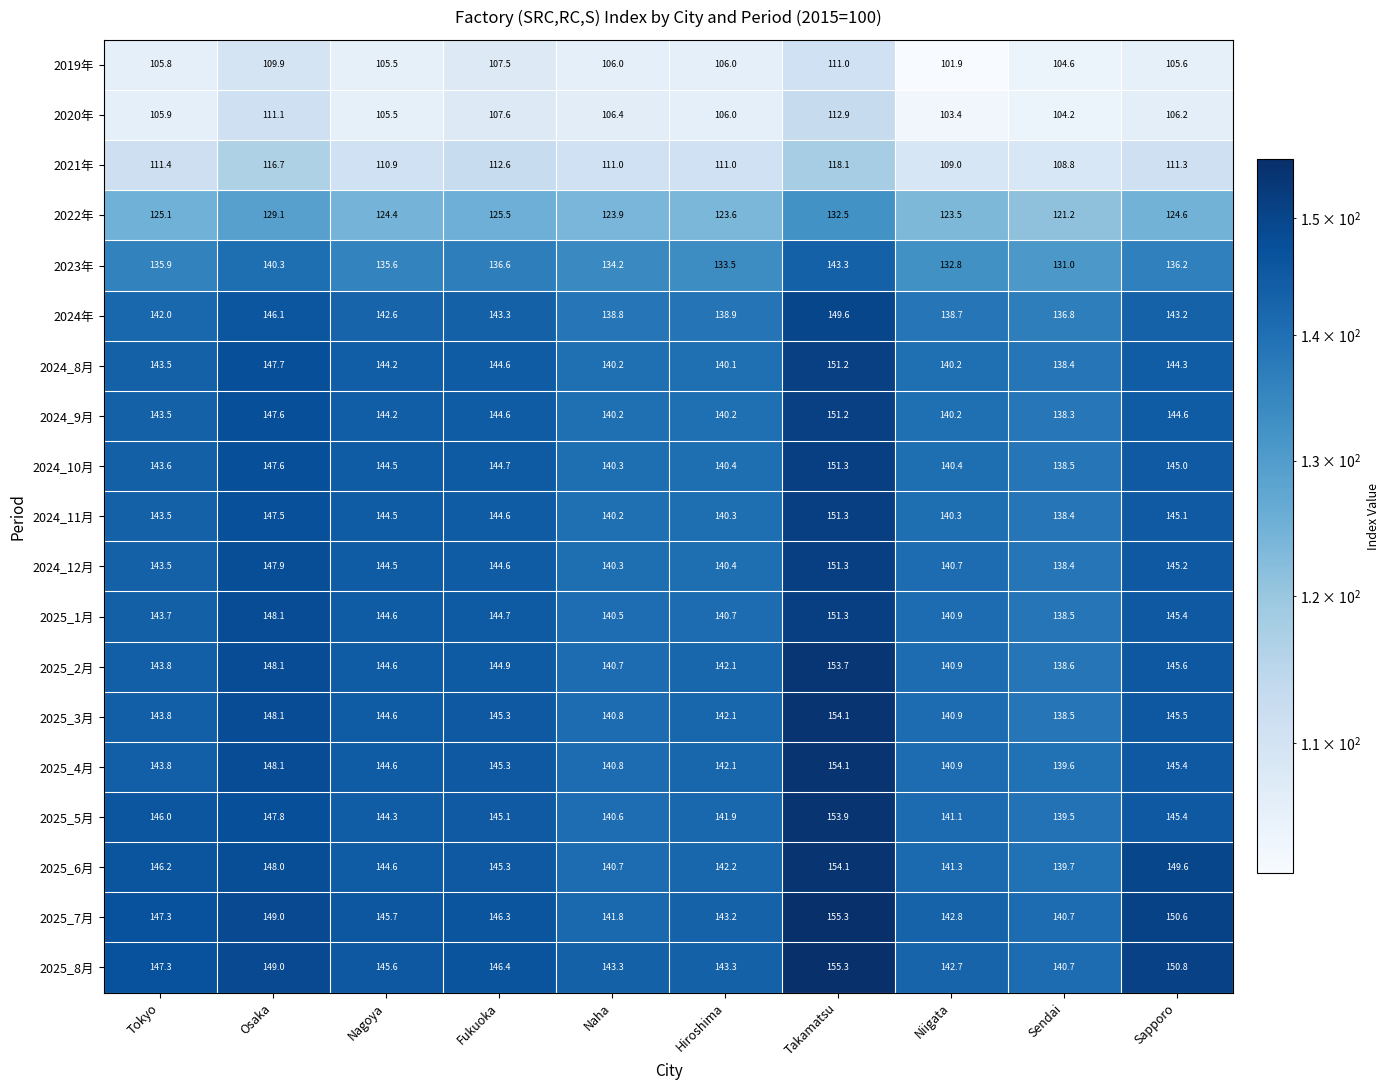

Which series has the widest spread of values?

2025_3月